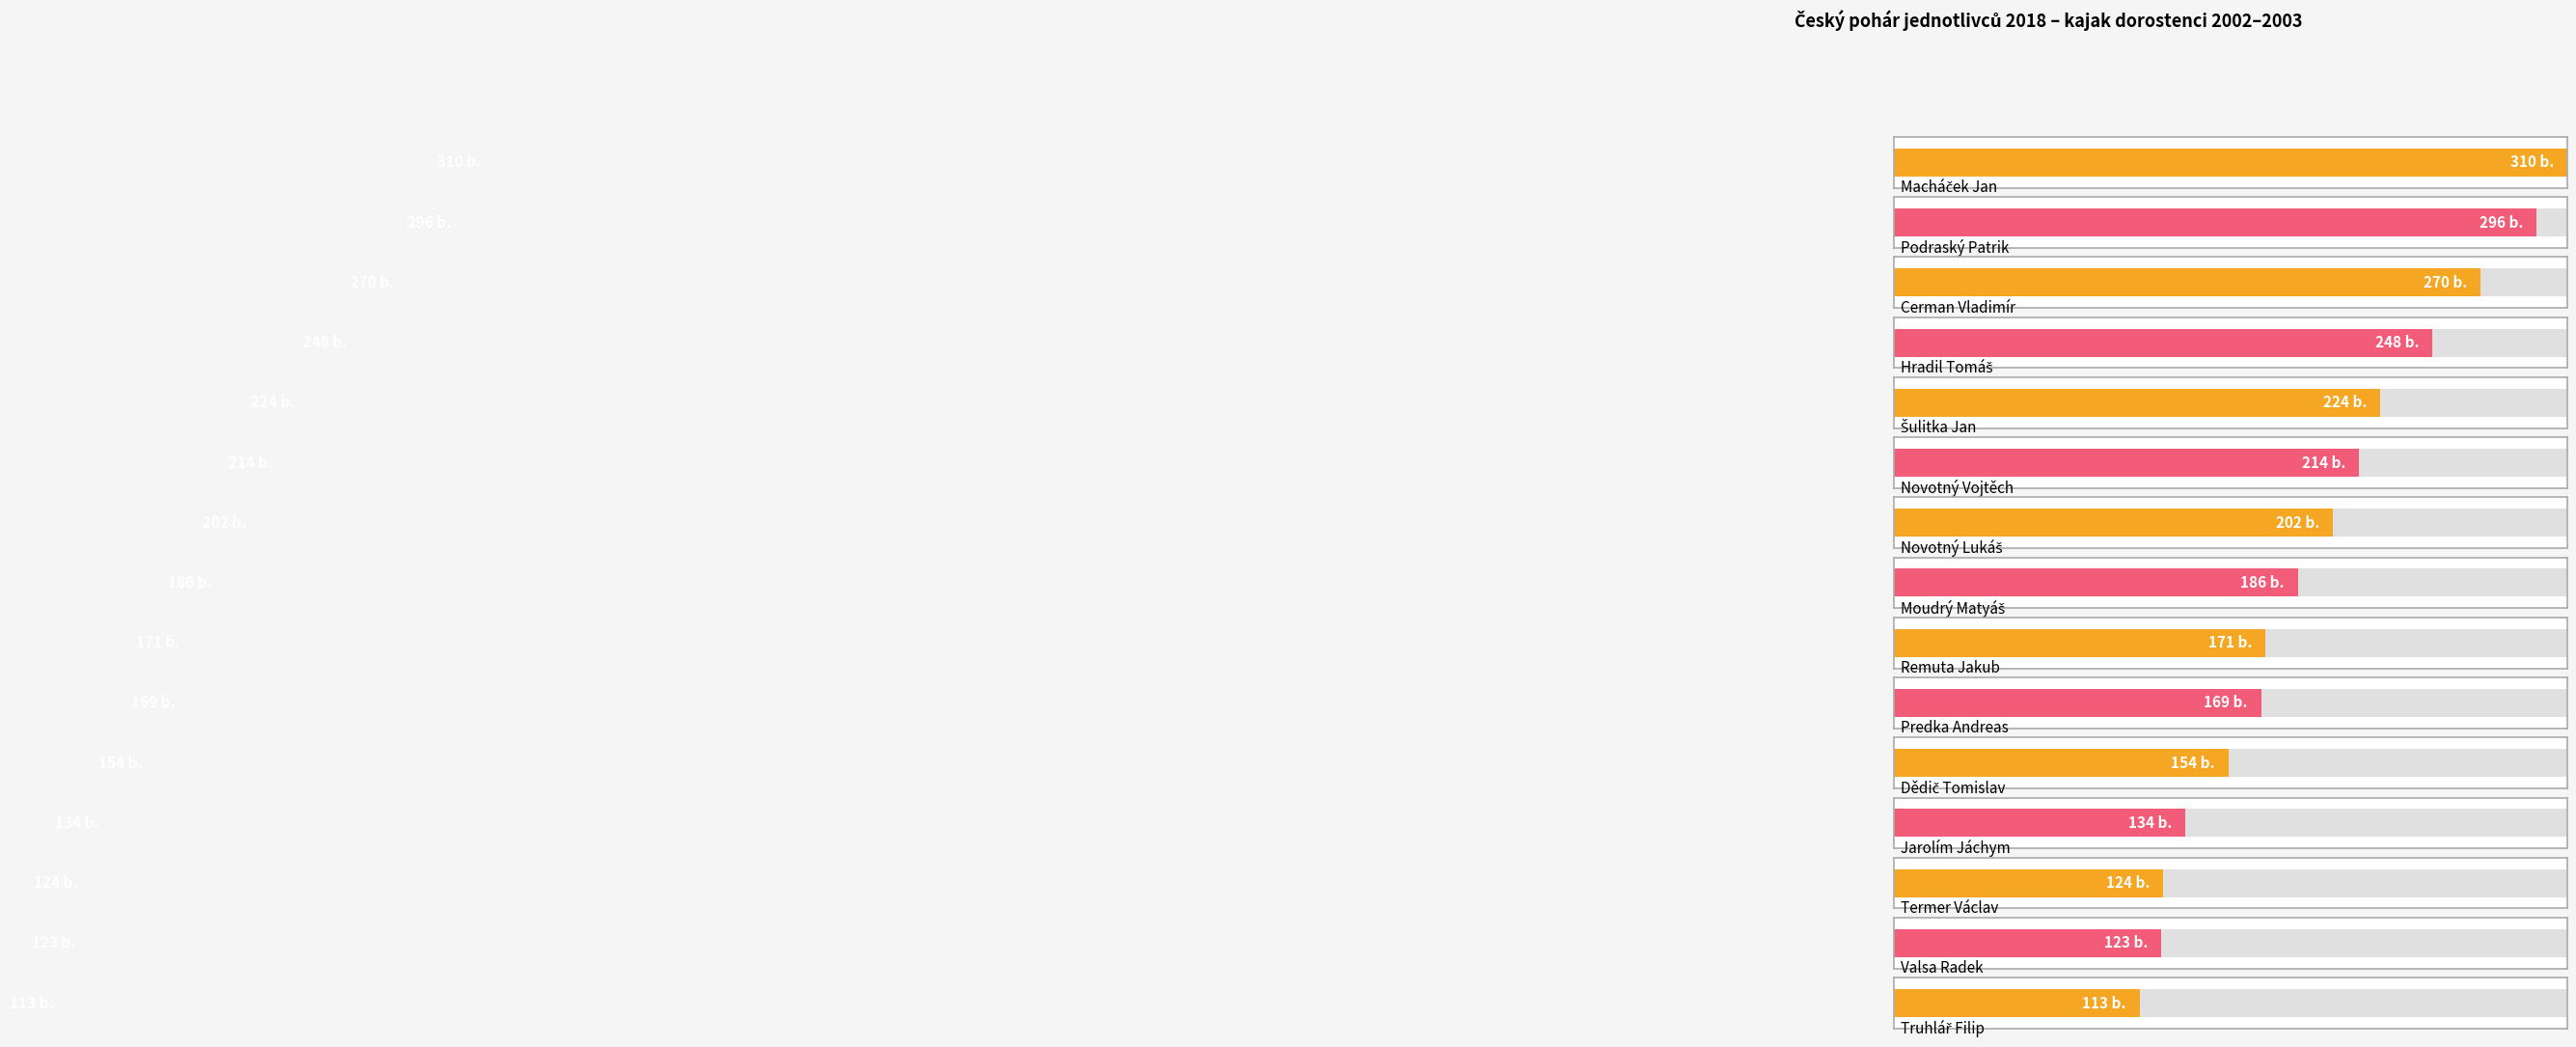

What is the difference between the maximum and minimum values?

197